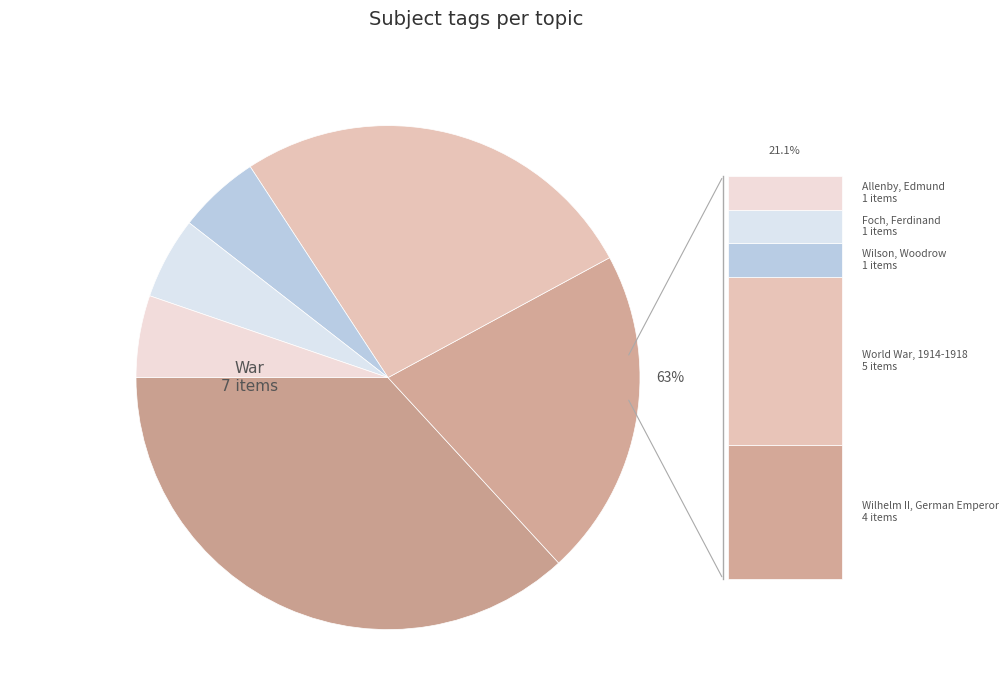

Do War and World War, 1914-1918 together represent more than half of the pie?

Yes